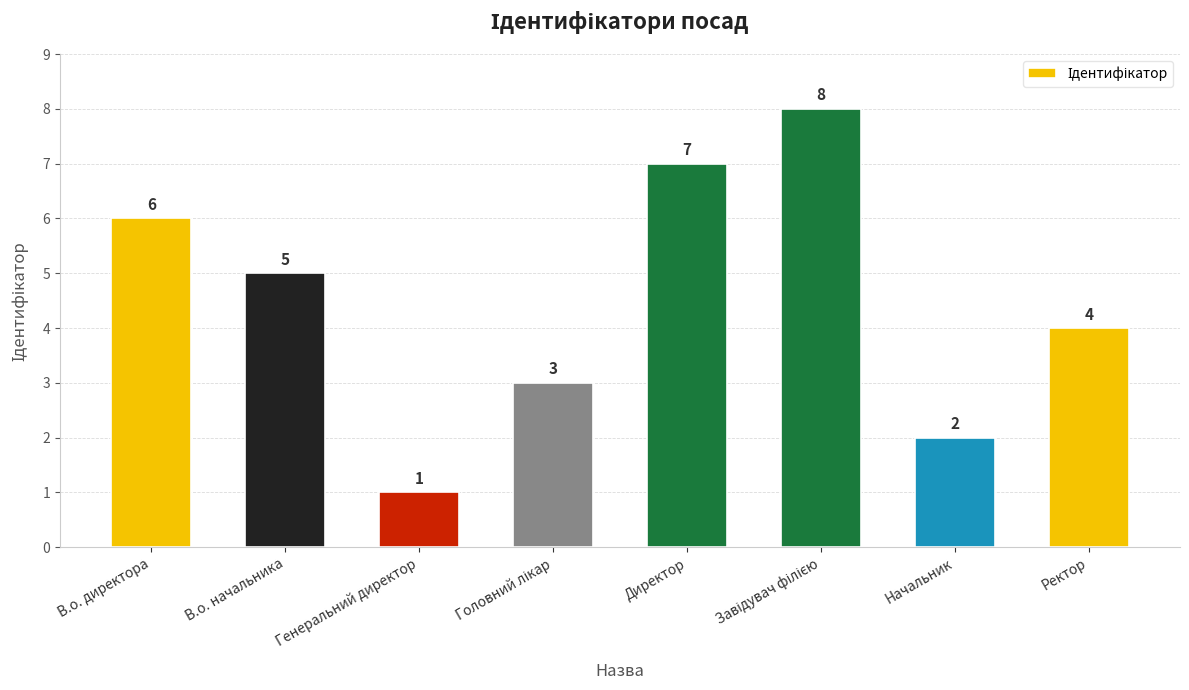

Between В.о. директора and Ректор, which is larger?

В.о. директора